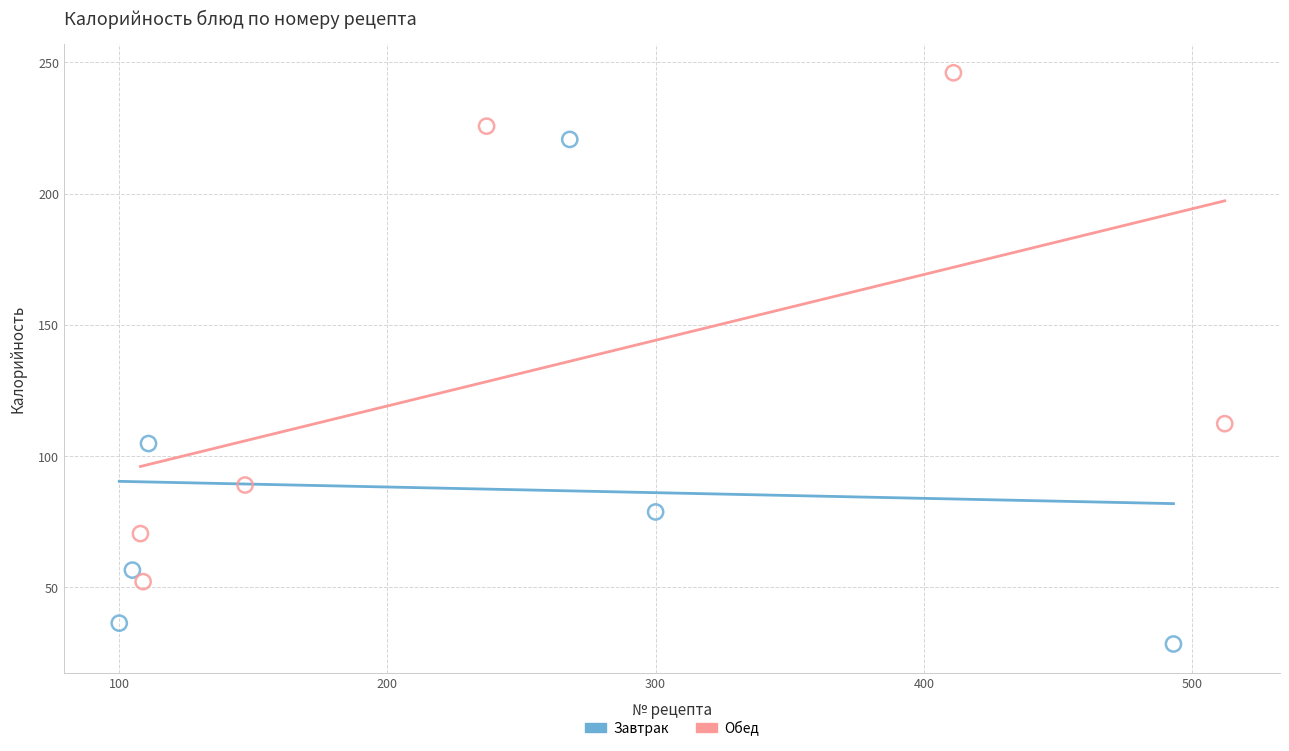

Which series reaches the maximum Y coordinate?

Обед